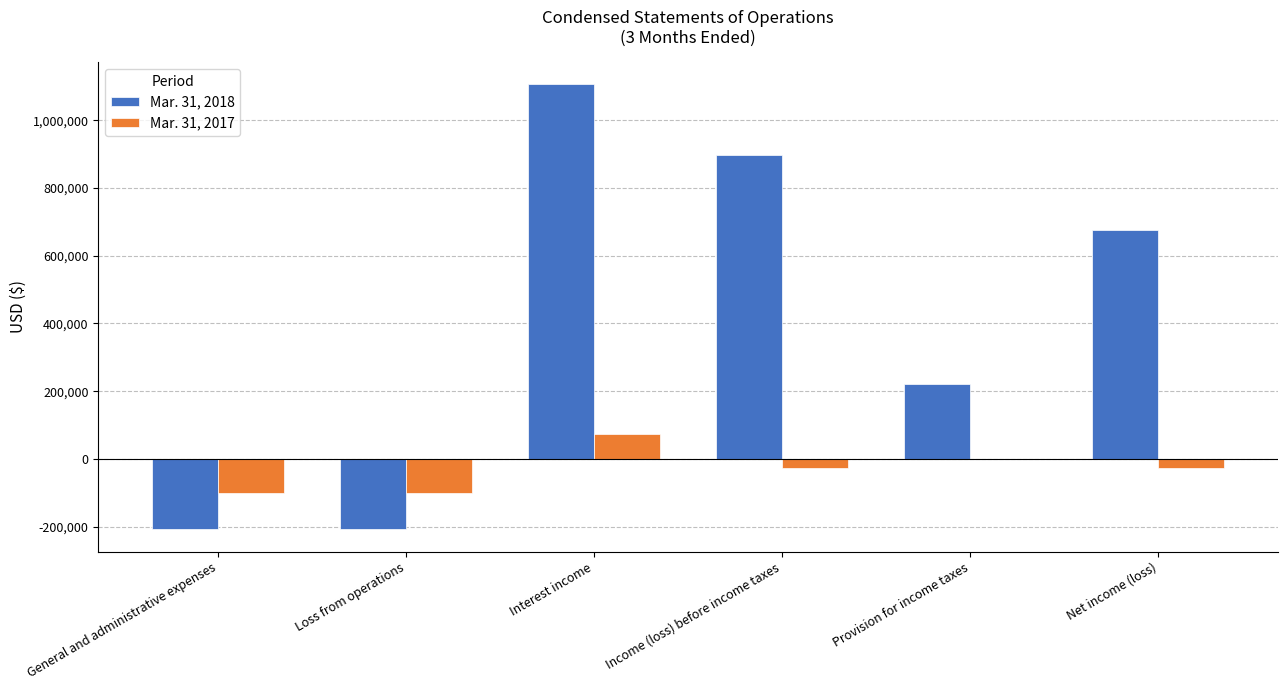

Count the number of data series in this chart.

2